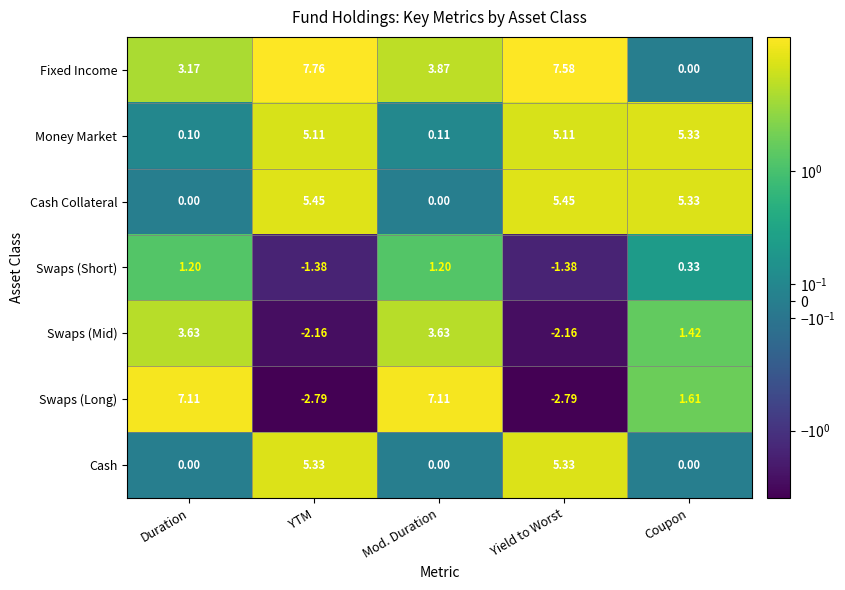

At which category is the sum across all series the highest?

YTM